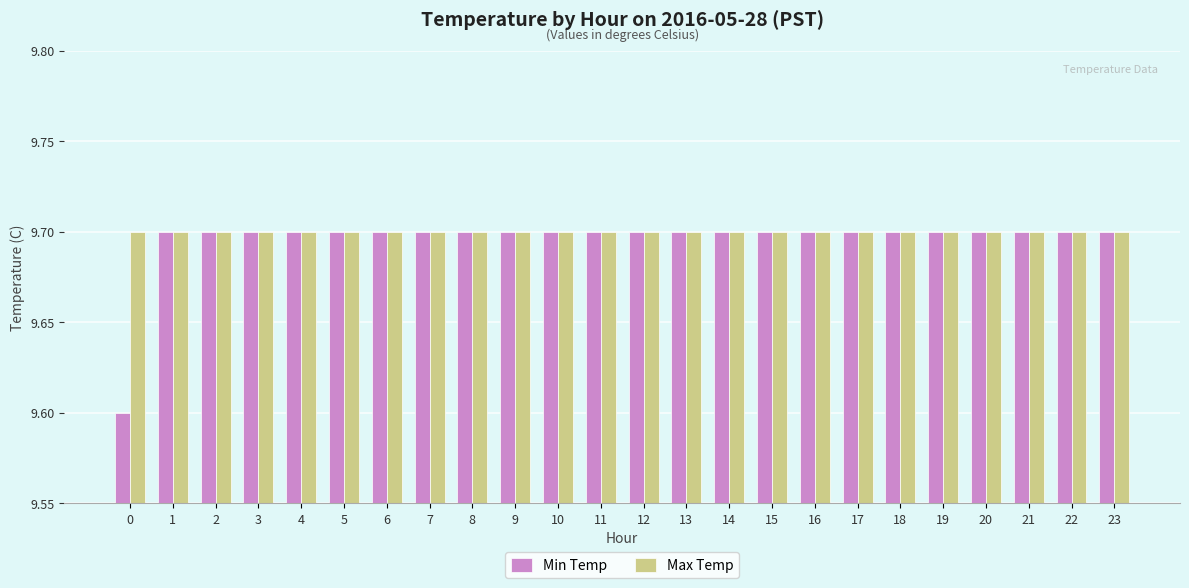

Is the value of Min Temp at 0 greater than the value of Max Temp at 10?

No